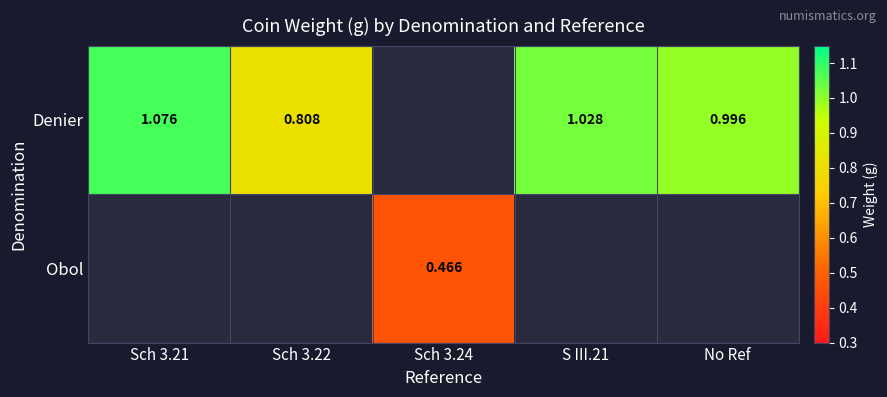

True or false: Obol has a value of 0.2 at S III.21.

False